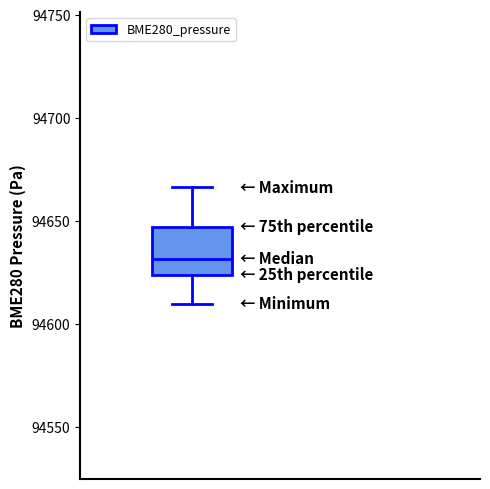

Where is the lower edge of the box on the y-axis? The values are not printed on the chart, so give them approximately, as read against the axis.

94625